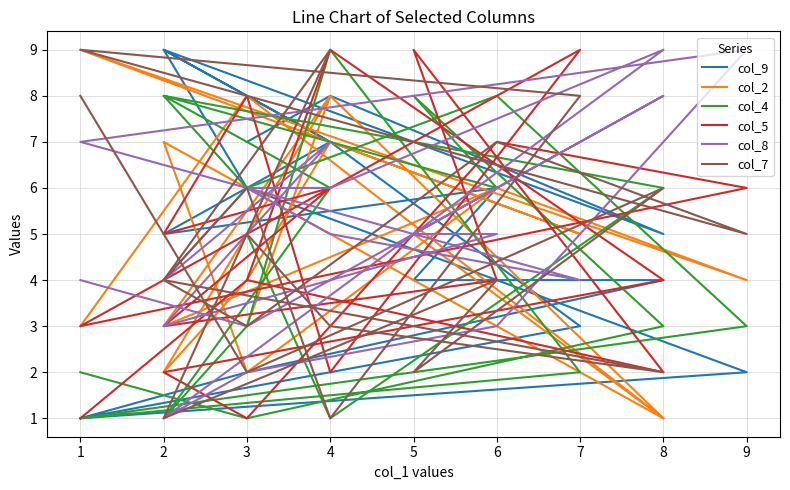

What is the difference between the maximum and minimum values in the col_5 series?

8